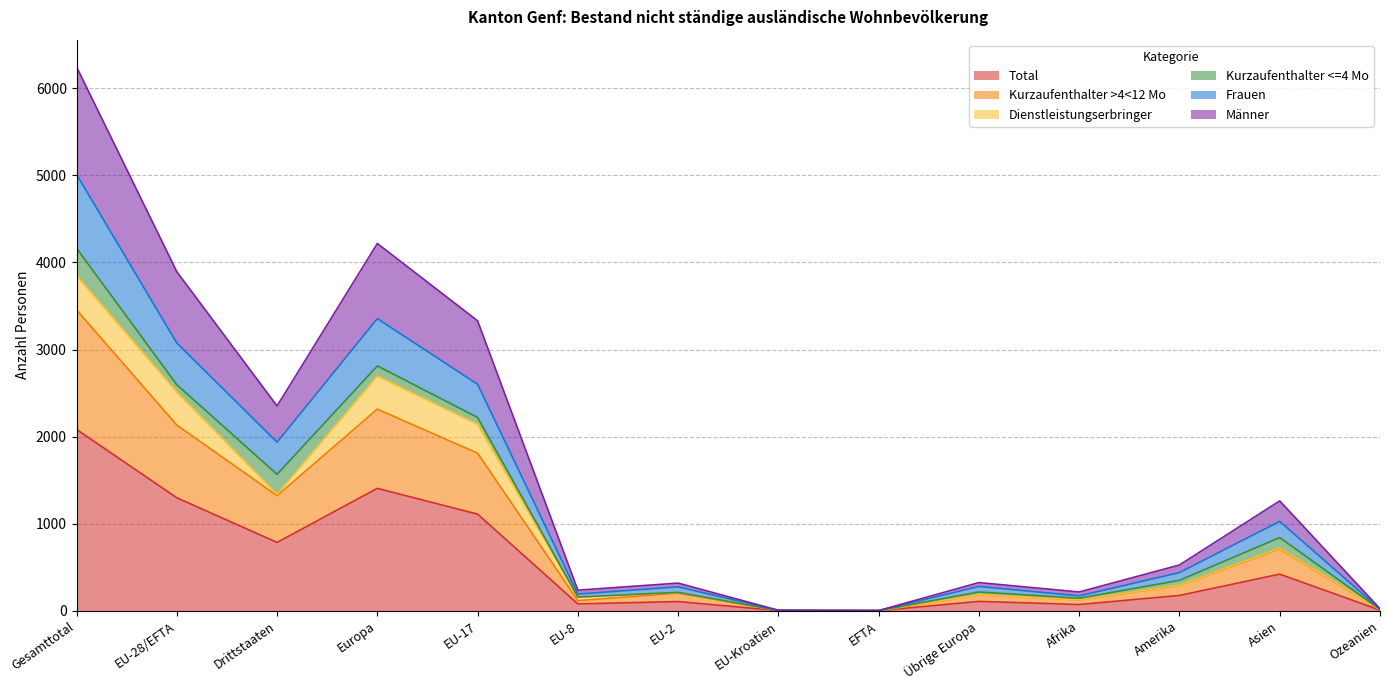

Which category has the highest value across all series?

Gesamttotal